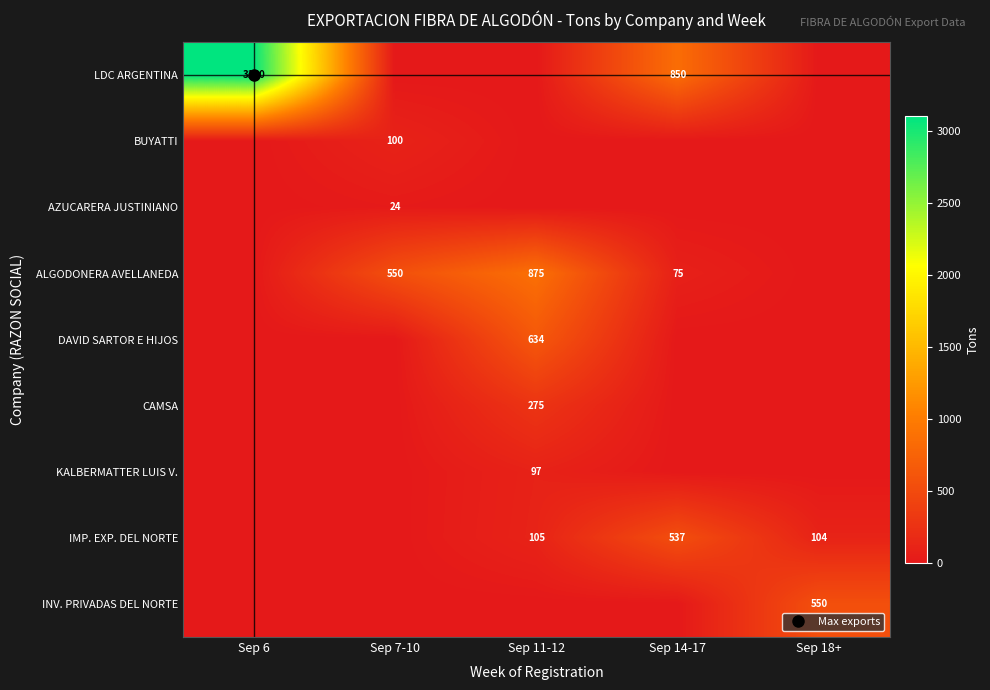

Which series changed the most between Sep 14-17 and Sep 18+?

LDC ARGENTINA